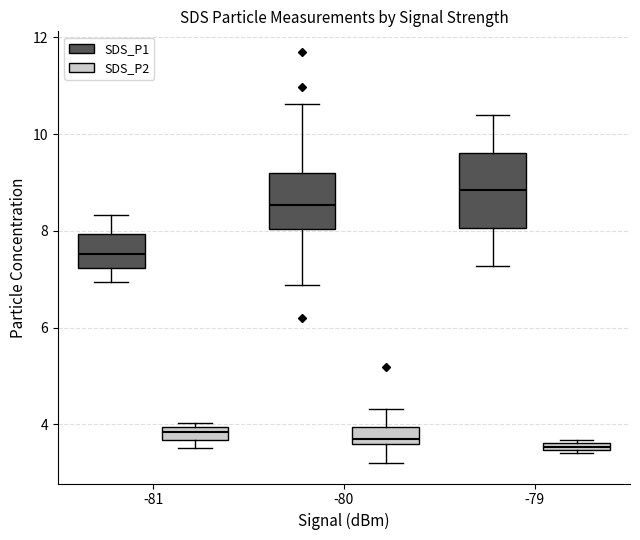

Where does the median line of the box for -81 (SDS_P2) sit on the y-axis? The values are not printed on the chart, so give them approximately, as read against the axis.

3.8